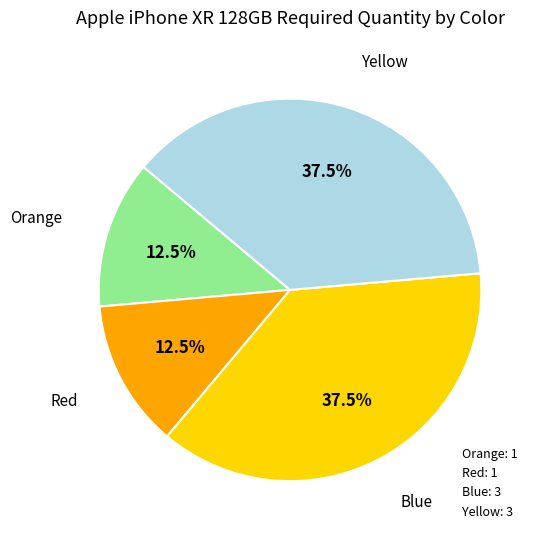

Is there a majority slice in this chart?

No